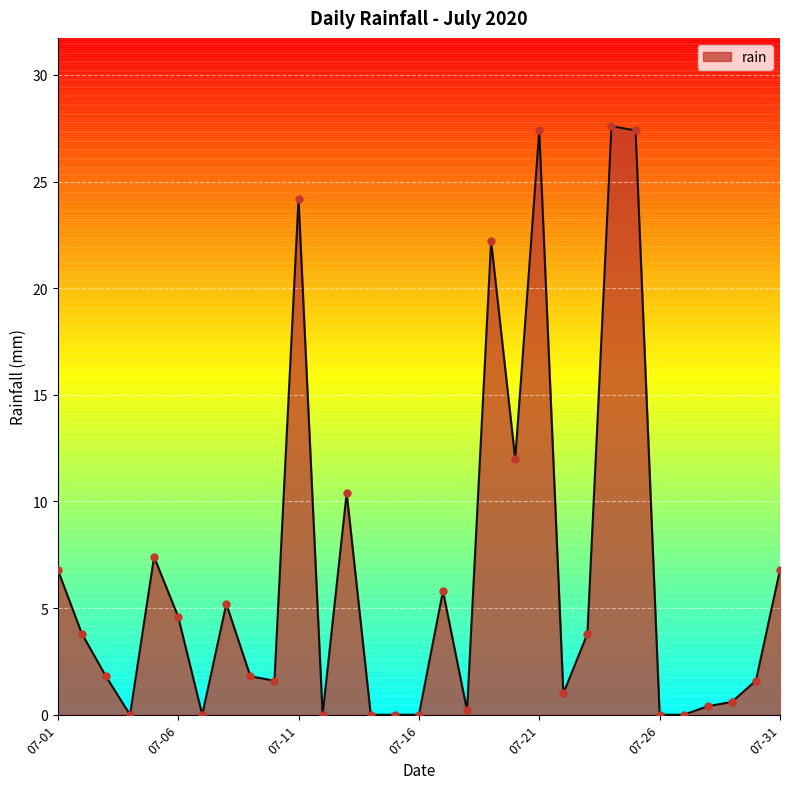

What is the maximum value shown in the chart?

27.6